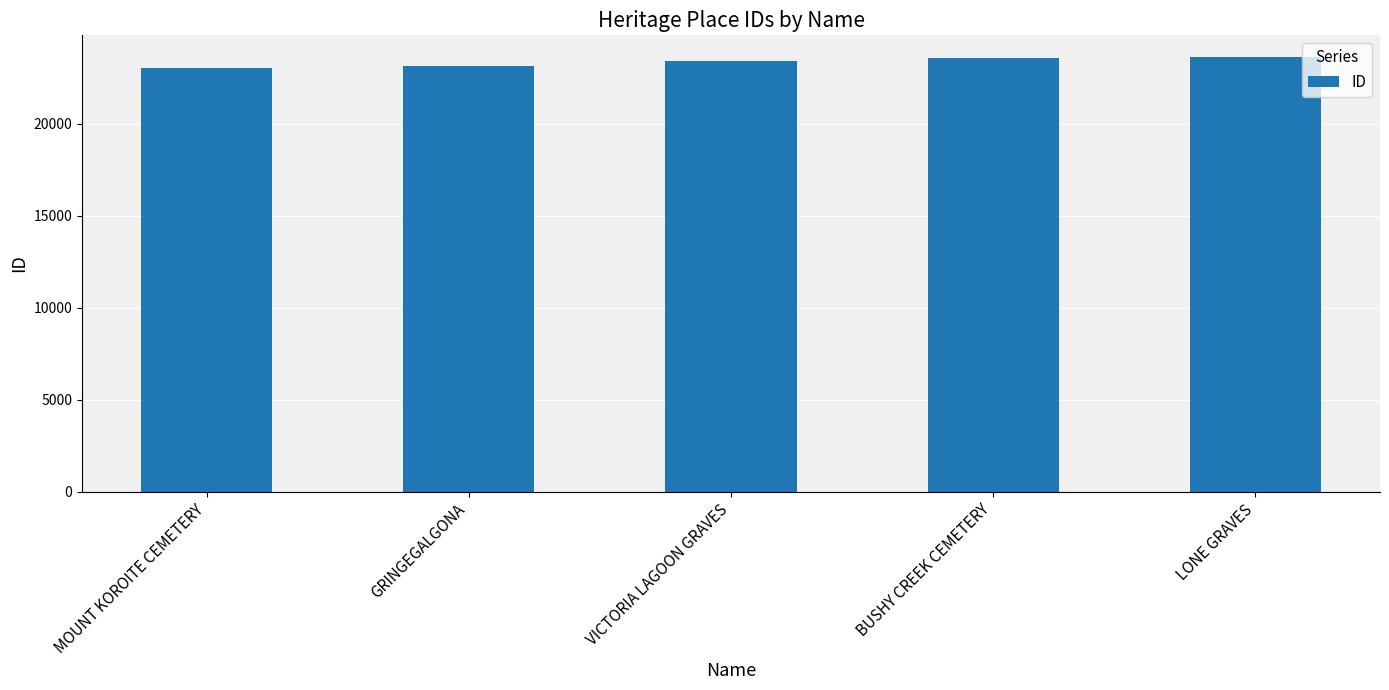

What is the minimum value shown in the chart?

23073